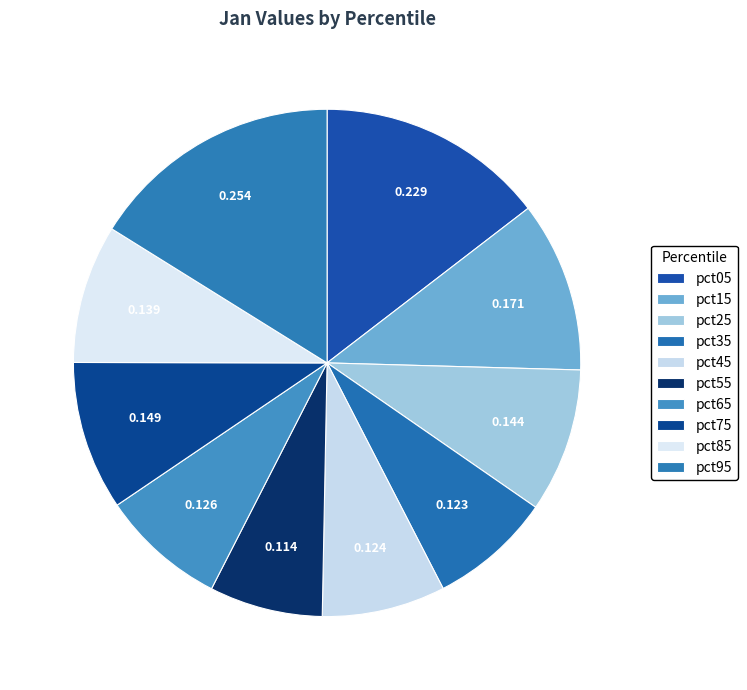

Which category has the biggest portion of the pie?

pct95